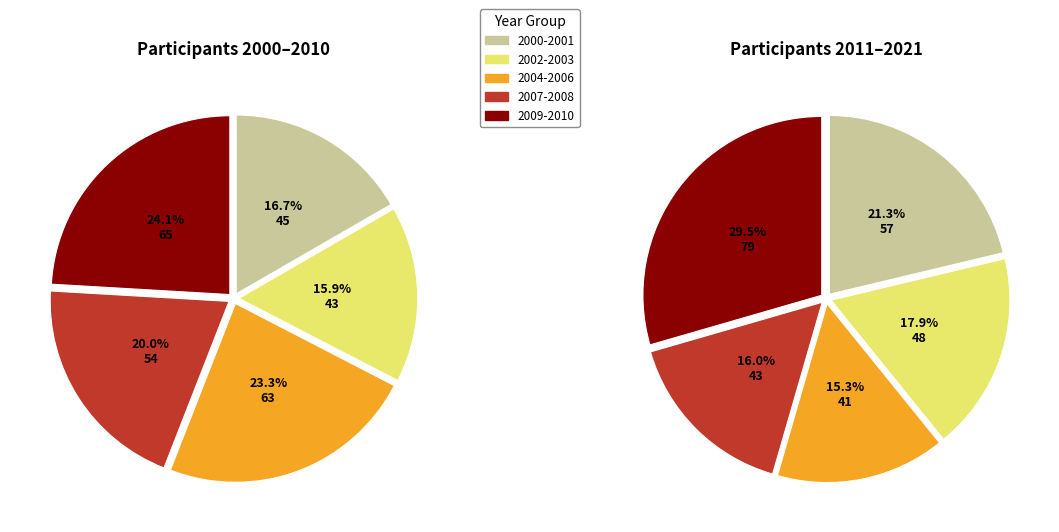

What is the change in value from 2002 to 2008?

+11